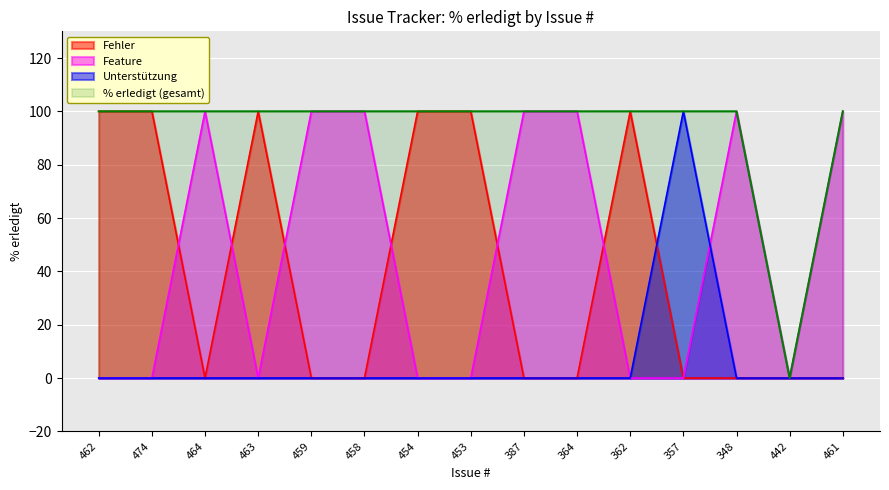

What is the ratio of the value at 357 to the value at 464?

1.0